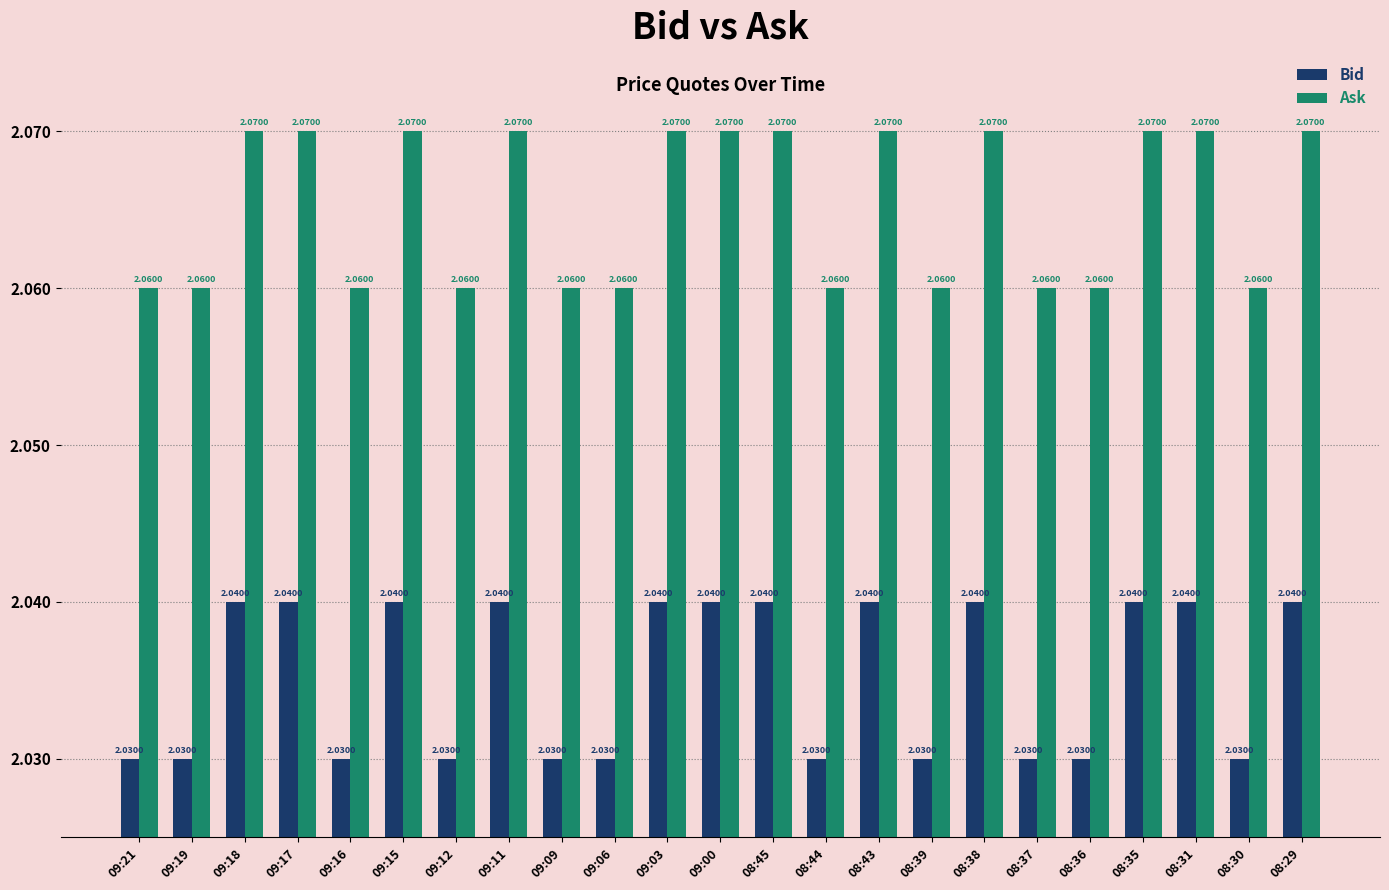

What is the sum of all Ask values?

47.5